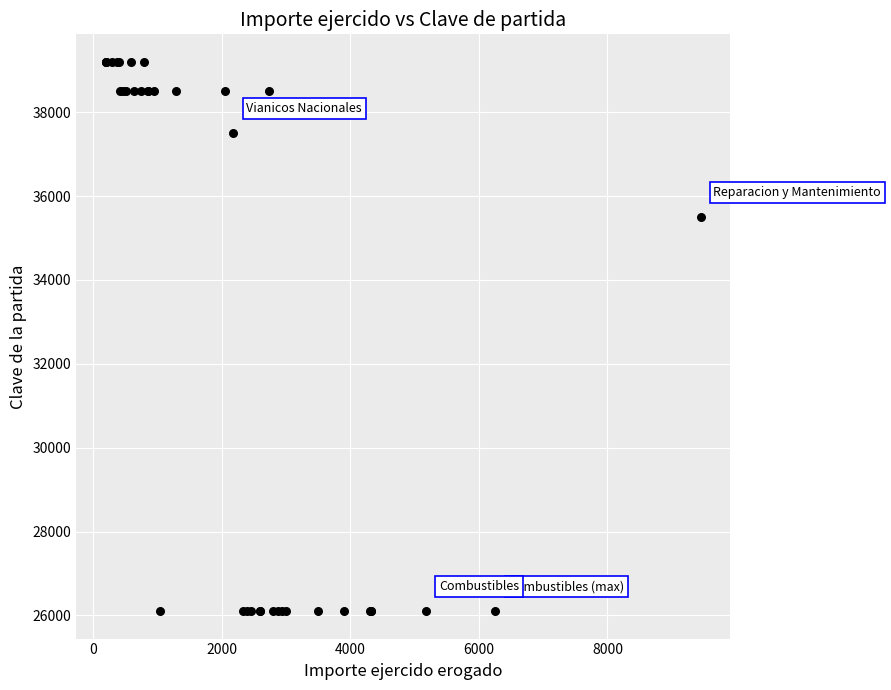

What Y value in the scatter plot is closest to 32652?

35501